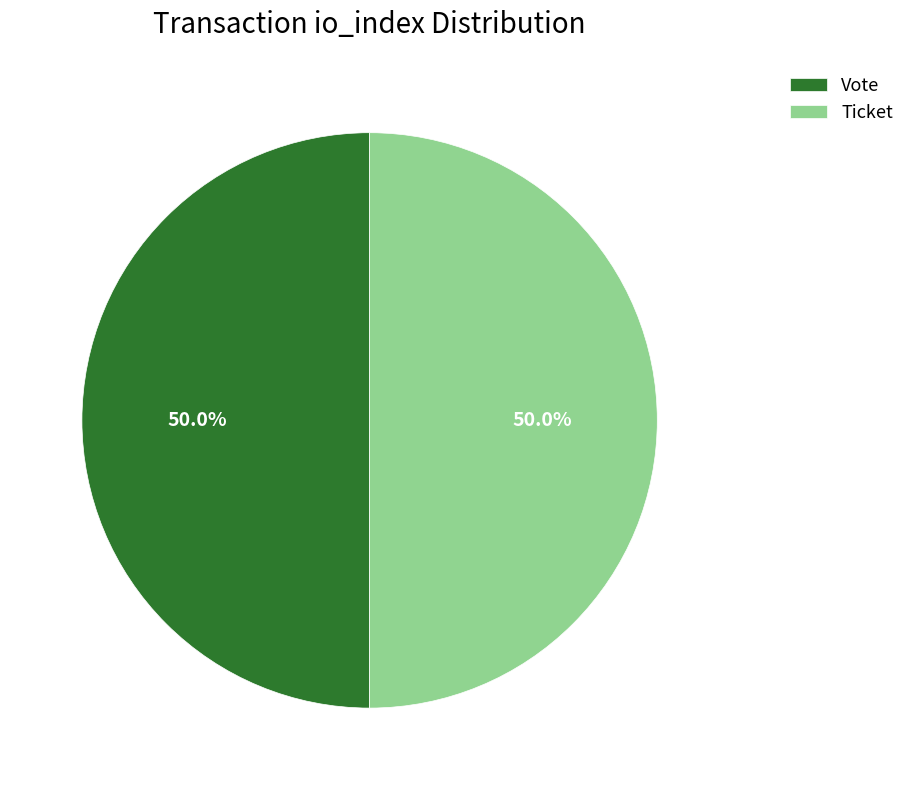

Combined, what portion of the pie is Ticket and Vote?

100.0%